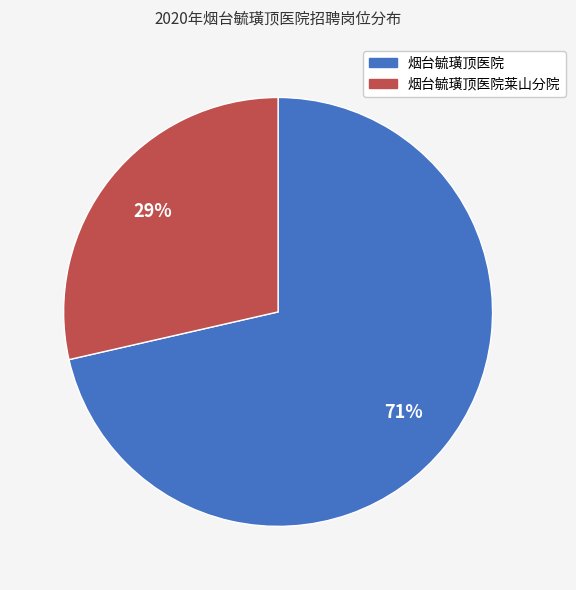

How many slices are in this pie chart?

2